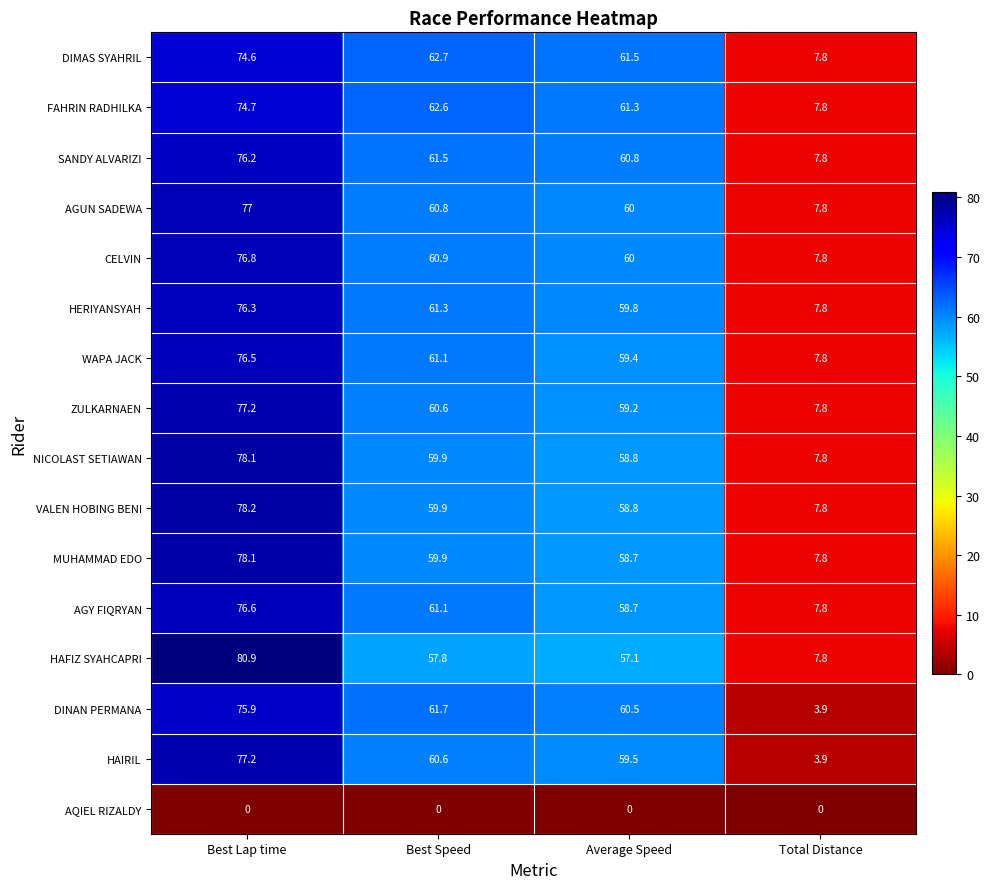

Is it true that WAPA JACK equals 113.3 at Best Lap time?

False